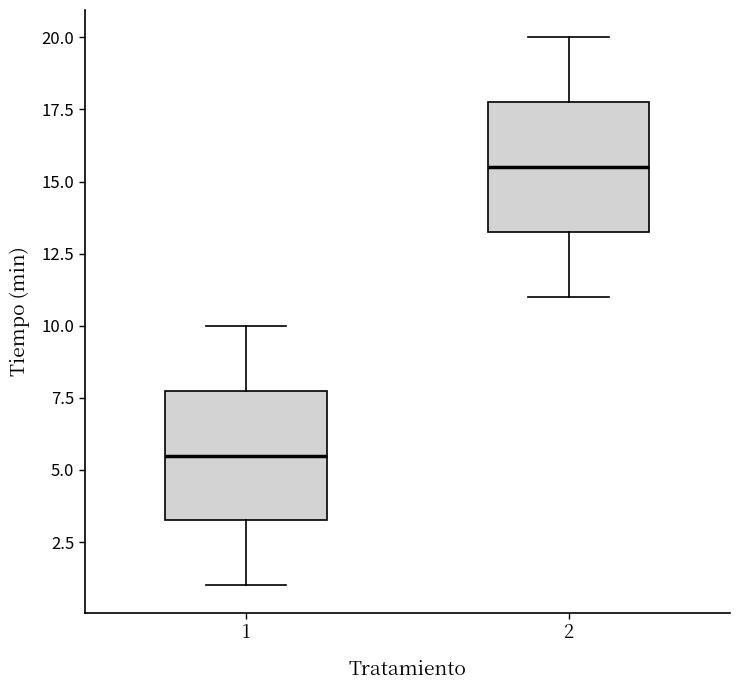

Which box's median line is the highest?

2